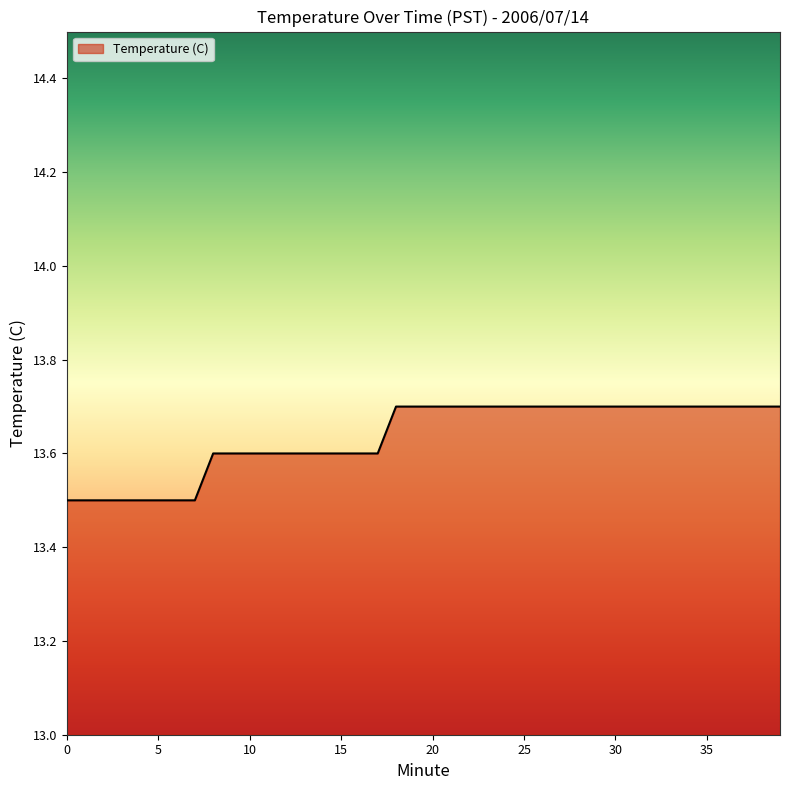

What is the average value?

13.6